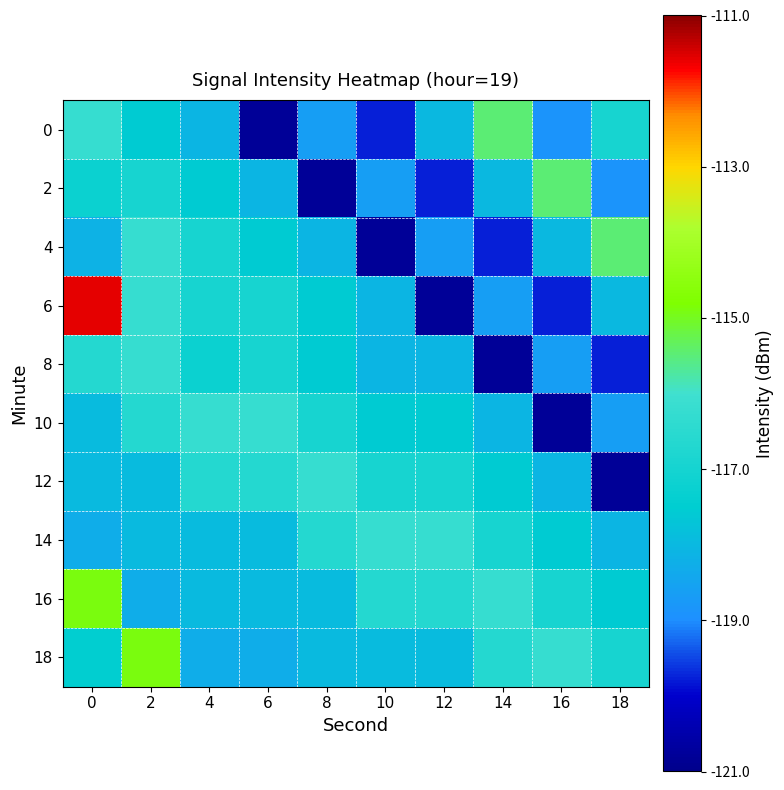

Rank the series by their maximum value, from lowest to highest.

8, 10, 12, 14, 0, 2, 4, 16, 18, 6